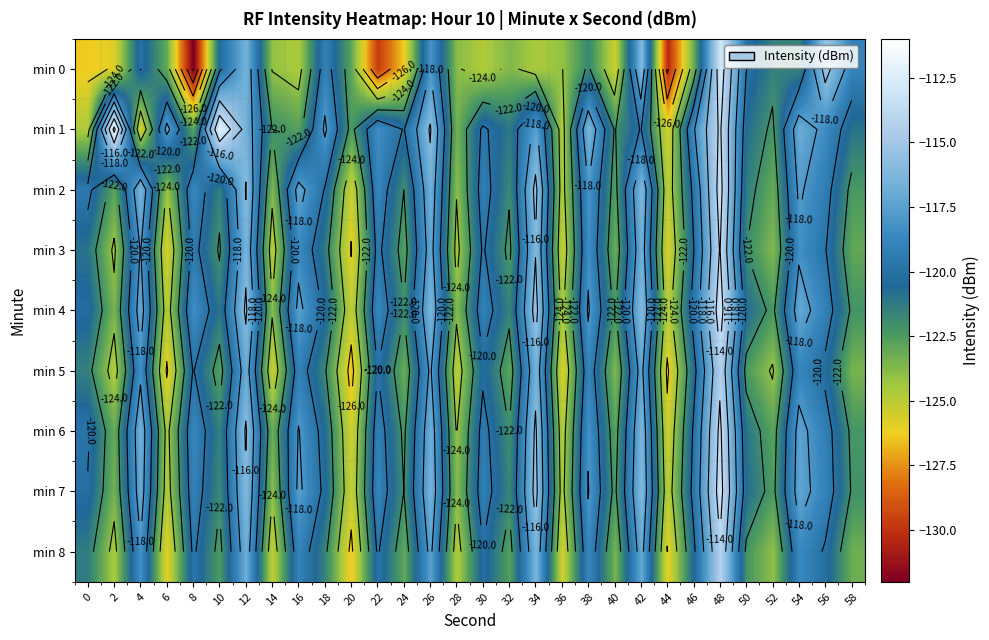

How many distinct data groups are displayed?

9